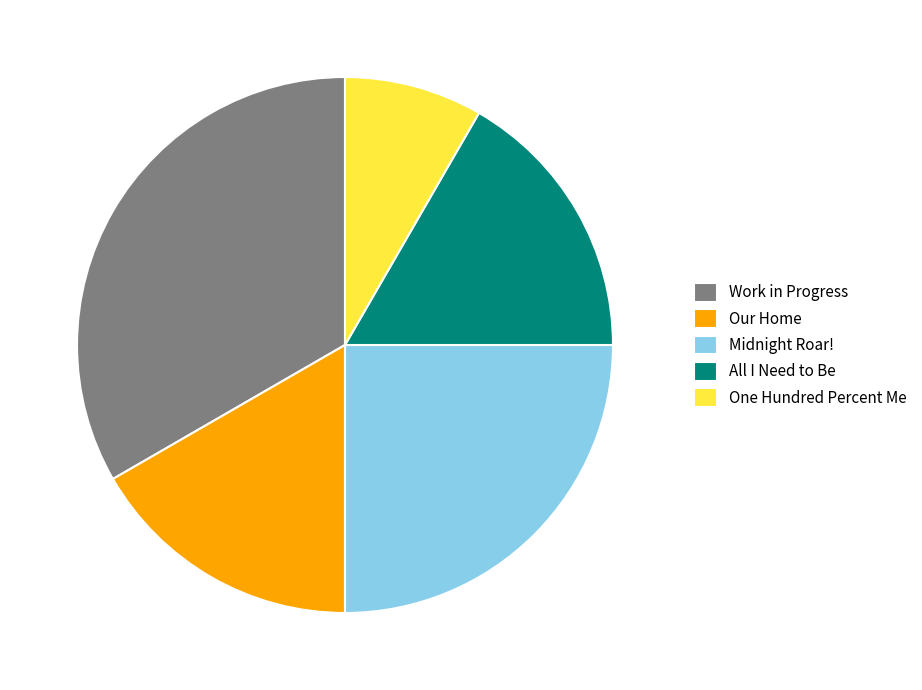

How many slices are in this pie chart?

5